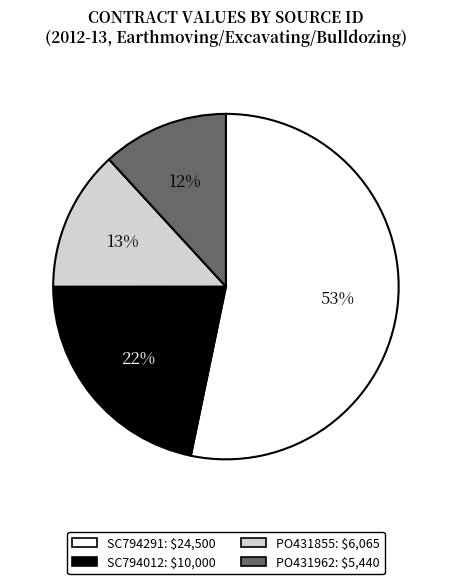

Combined, do SC794012 and SC794291 account for over 50%?

Yes